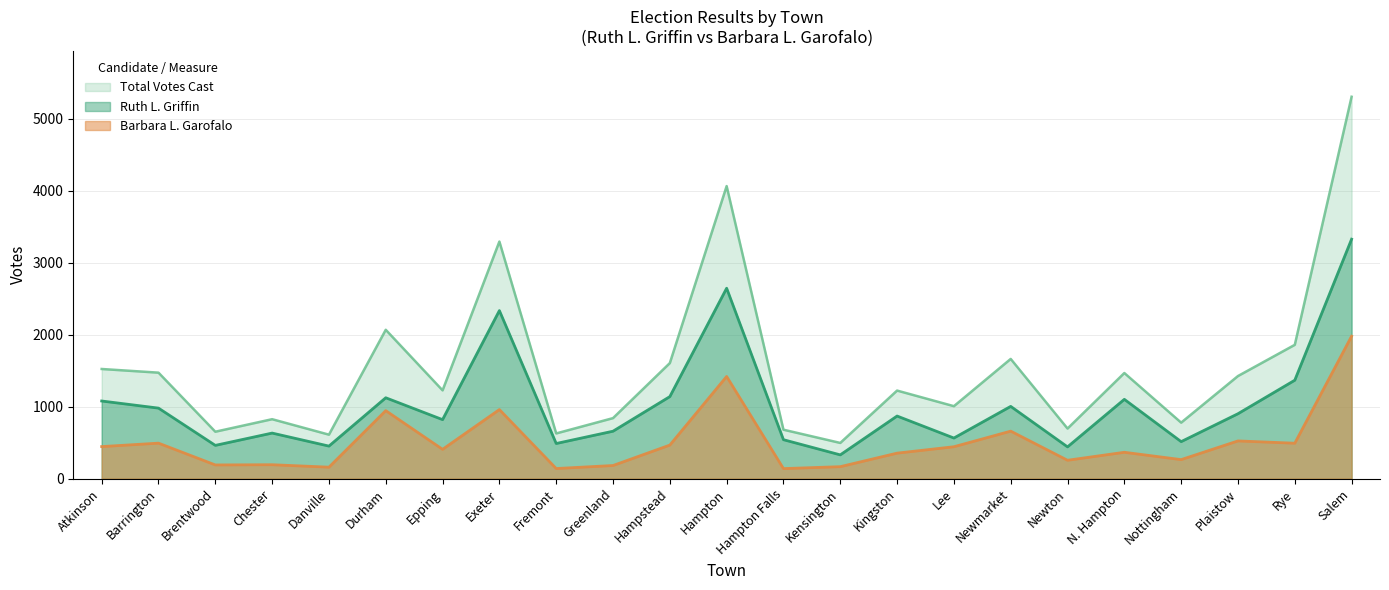

The Total Votes Cast series shows 652 at Brentwood. True or false?

True